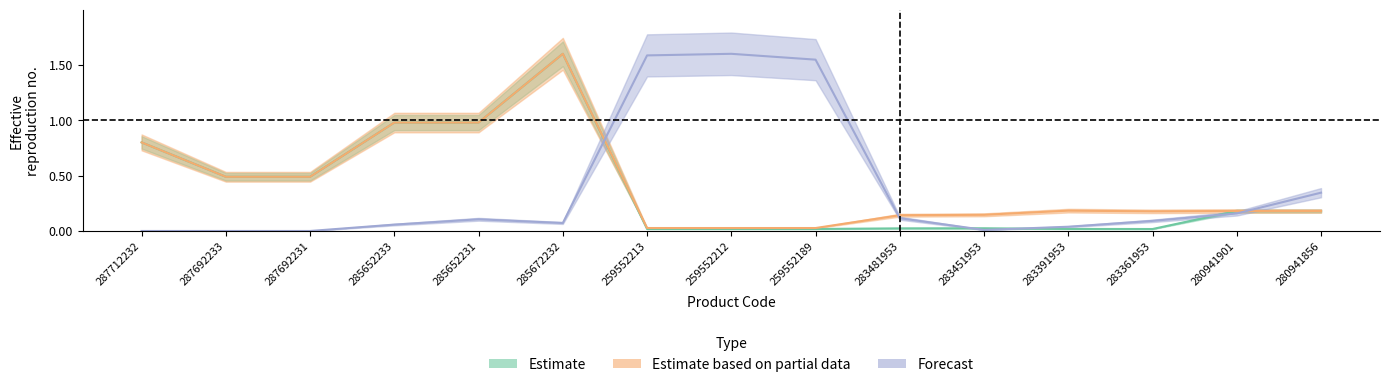

At which label is Ціна closest to 0?

283361953